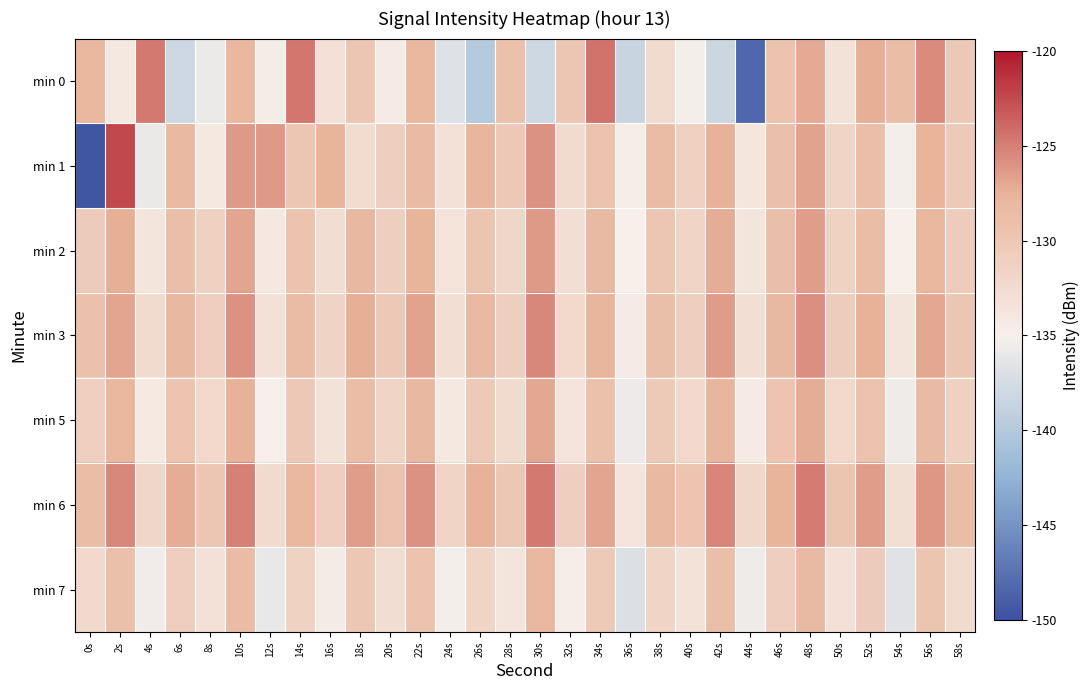

At which category is the sum across all series the highest?

48s